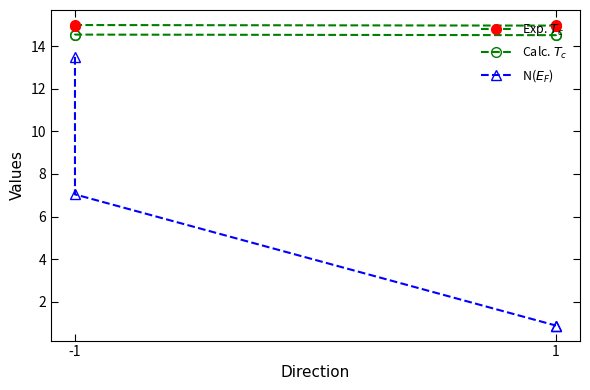

True or false: N($E_F$) and Exp. $T_c$ intersect in this chart.

False